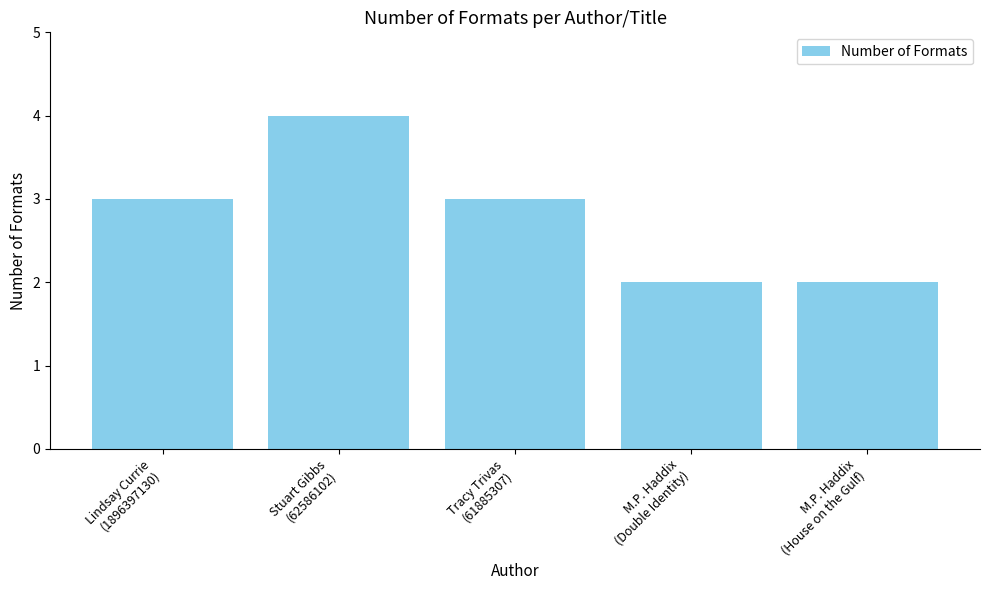

What is the sum of the values at M.P. Haddix
(House on the Gulf) and Tracy Trivas
(61885307)?

5